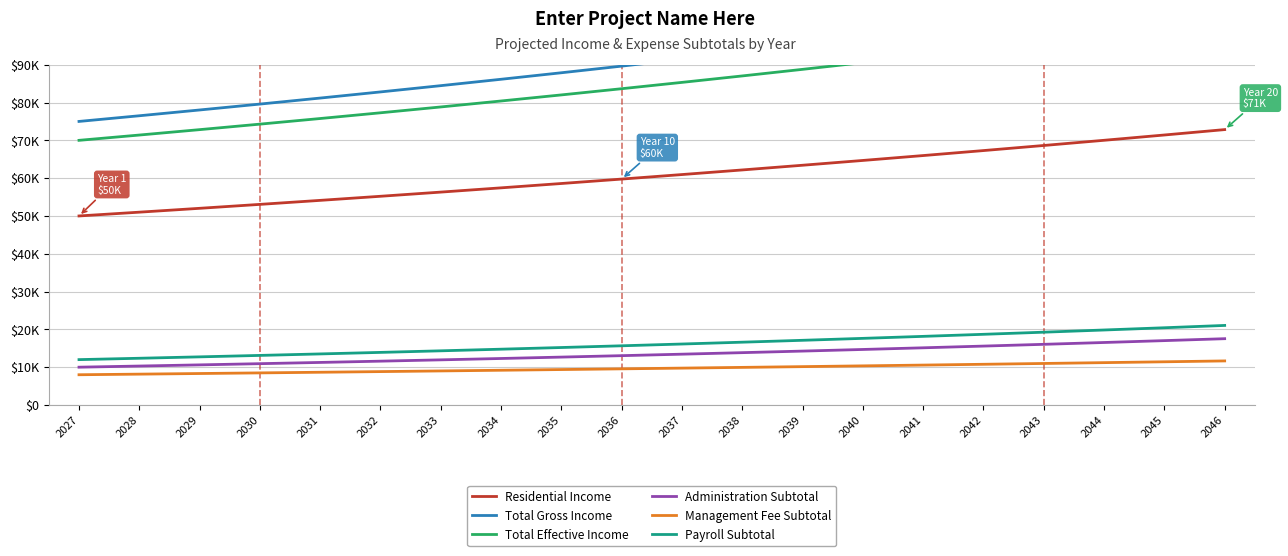

Which has a higher value, 2034 or 2038?

2038